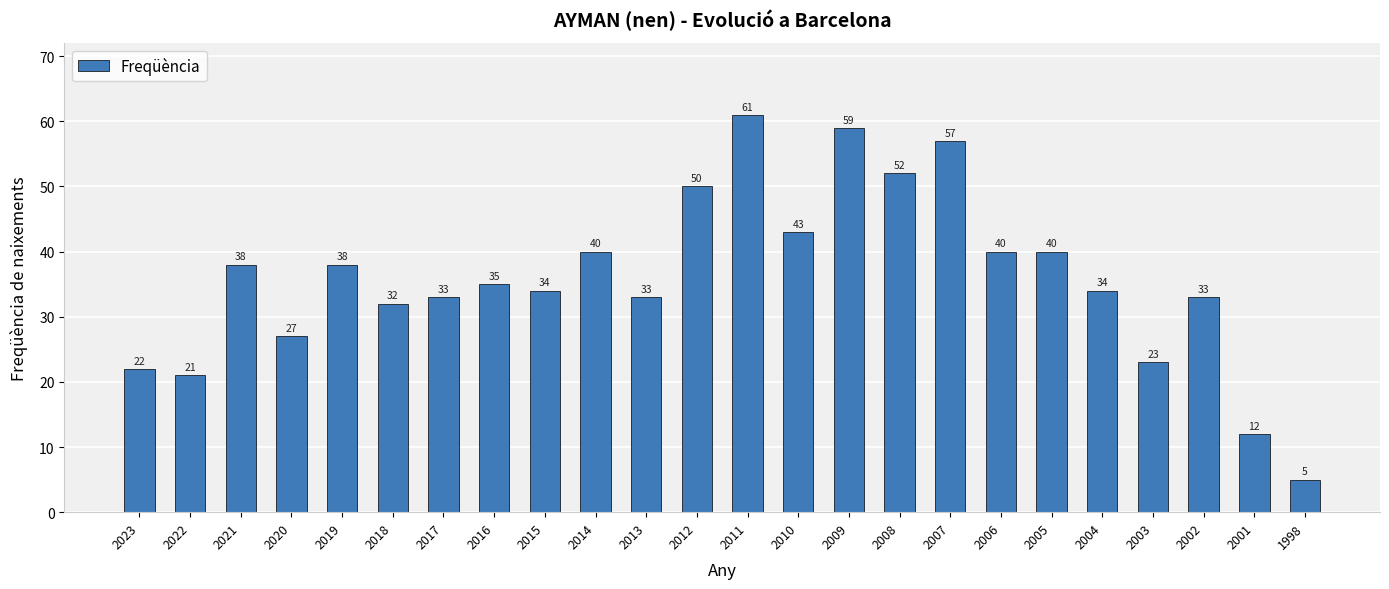

The value at 1998 is 5. True or false?

True